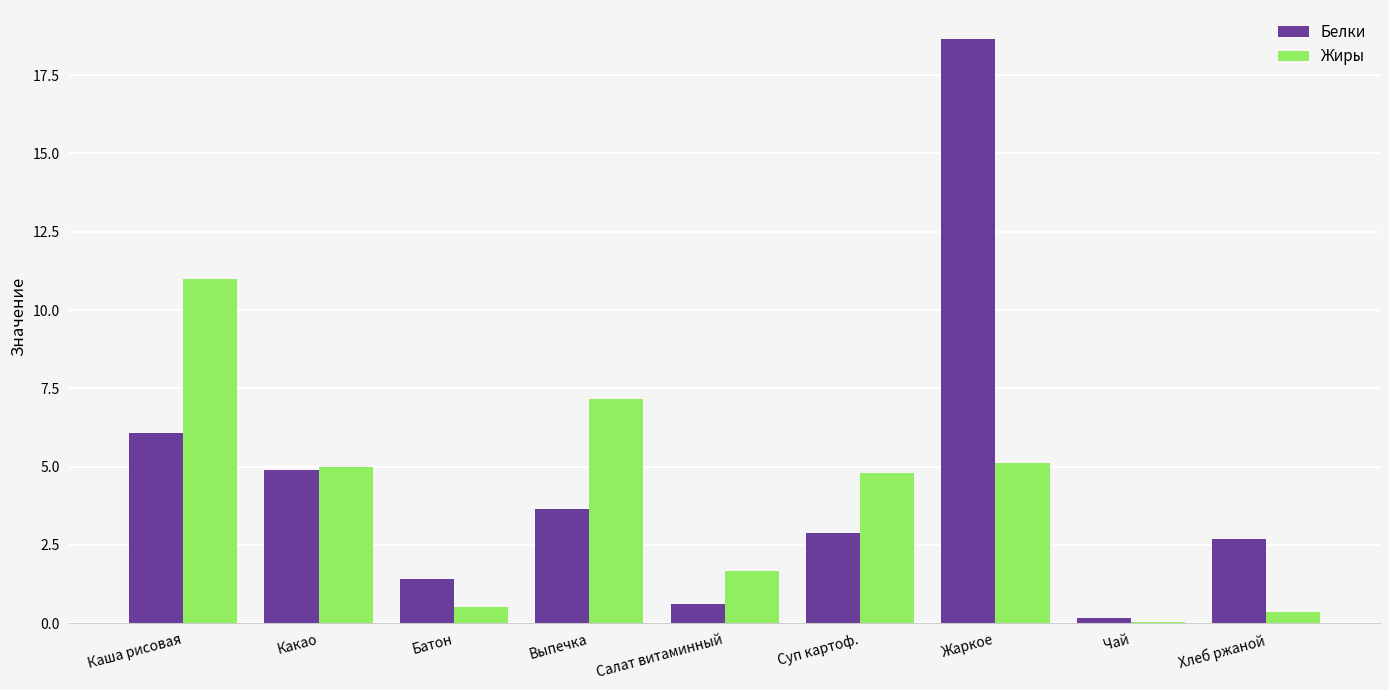

Which series changed the most between Выпечка and Хлеб ржаной?

Жиры